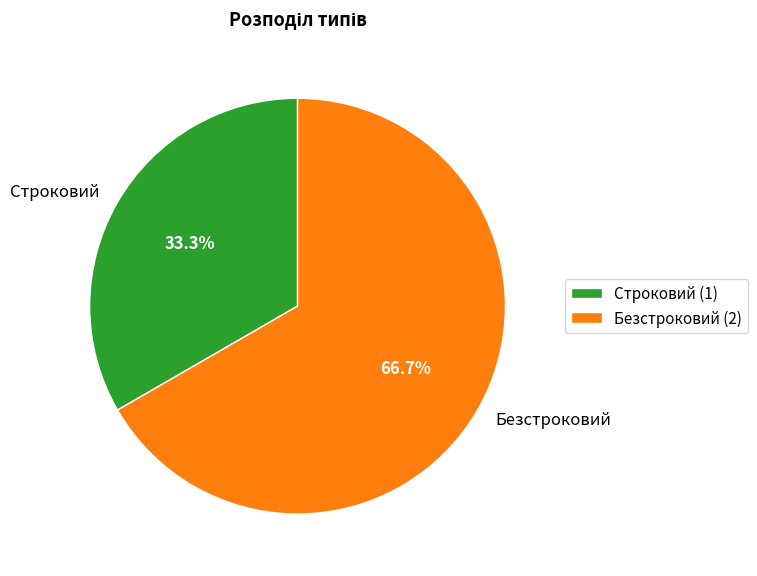

What percentage is the Строковий slice, to the nearest percent?

33%